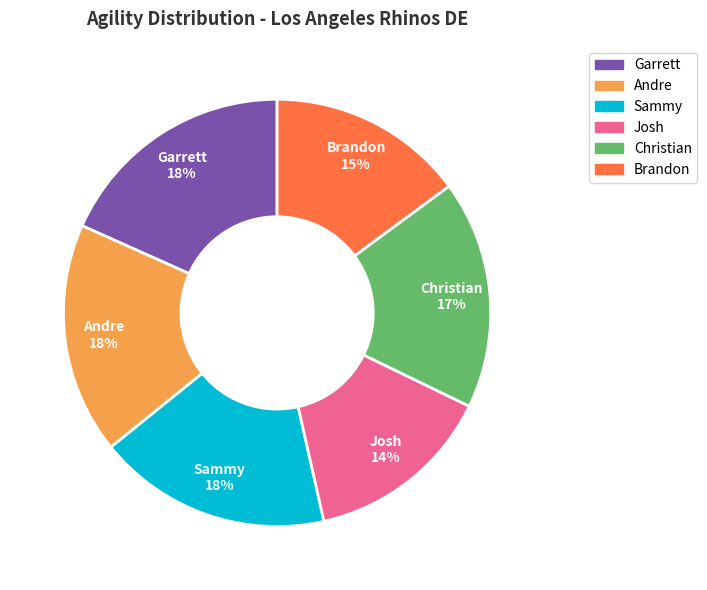

To the nearest percent, what is the difference between the largest and smallest slice percentages?

4%